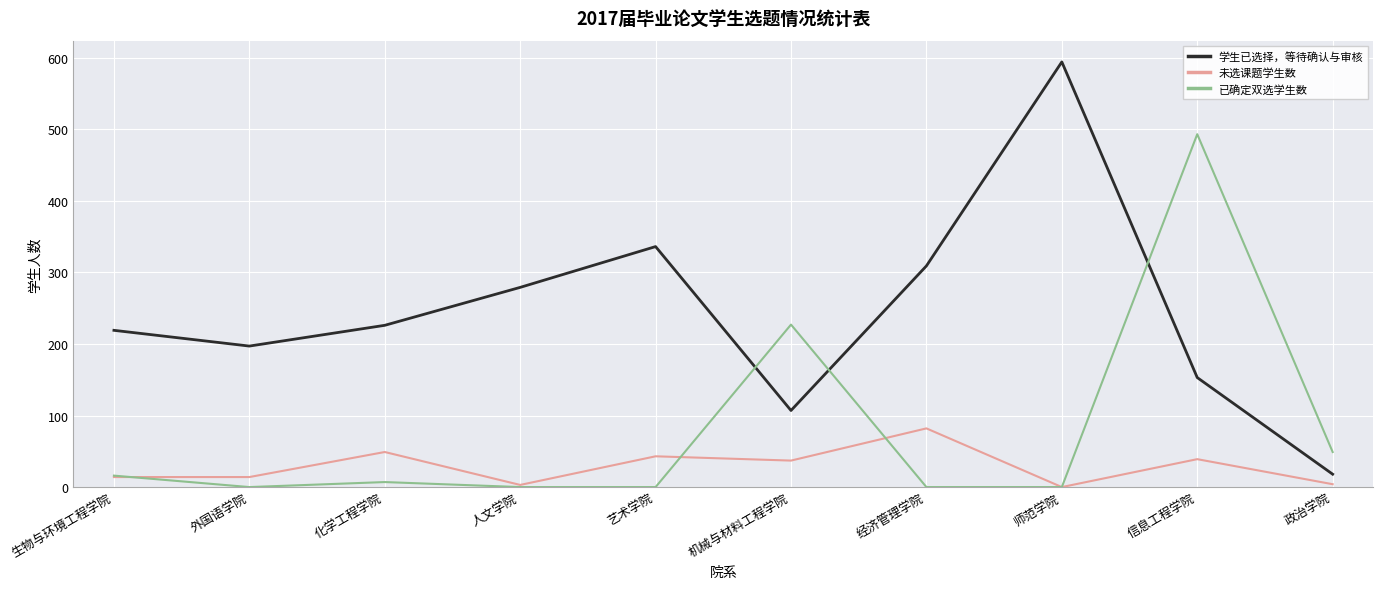

At which category is the sum across all series the highest?

信息工程学院